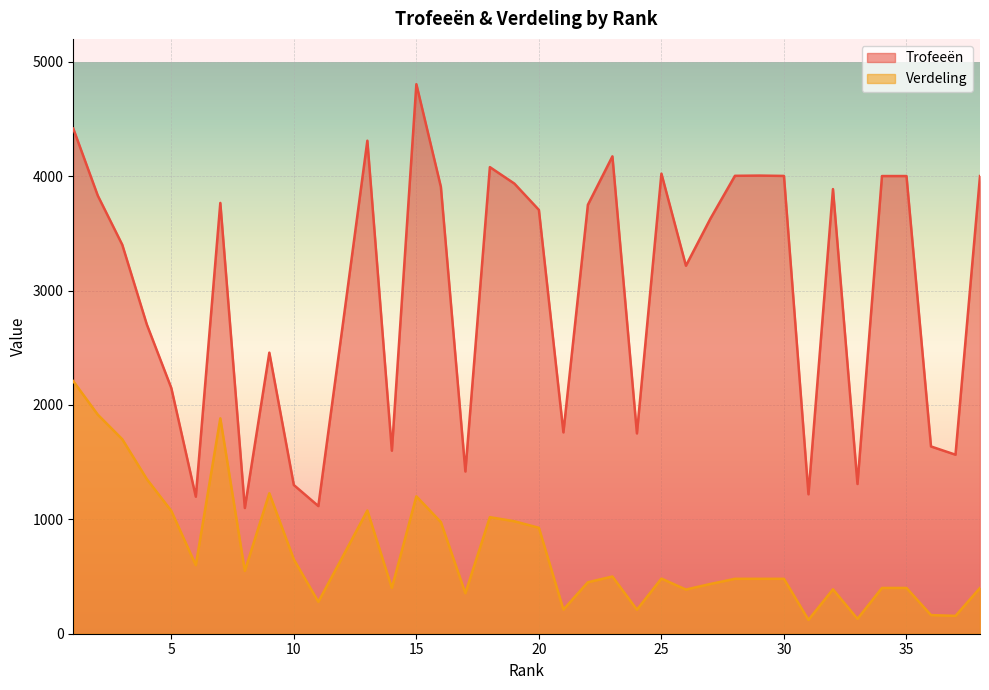

What is the difference between the Verdeling values at 22 and 3?

1250